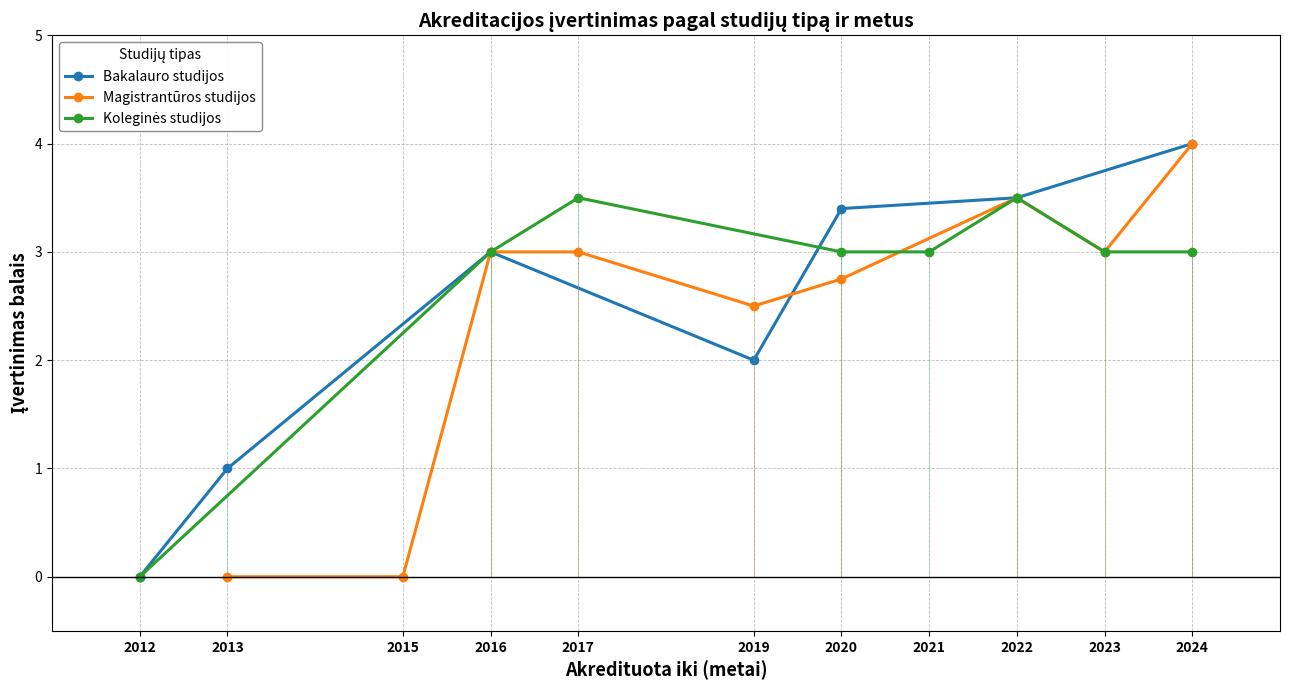

Is it true that Bakalauro studijos equals 3.5 at 2022?

True